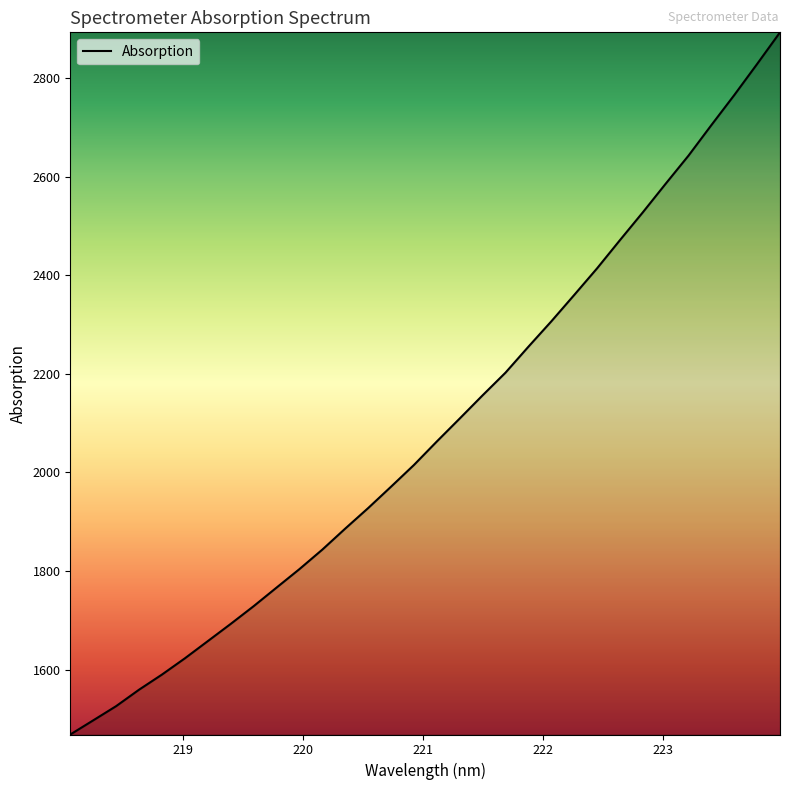

What is the difference between the maximum and minimum values?

1424.3